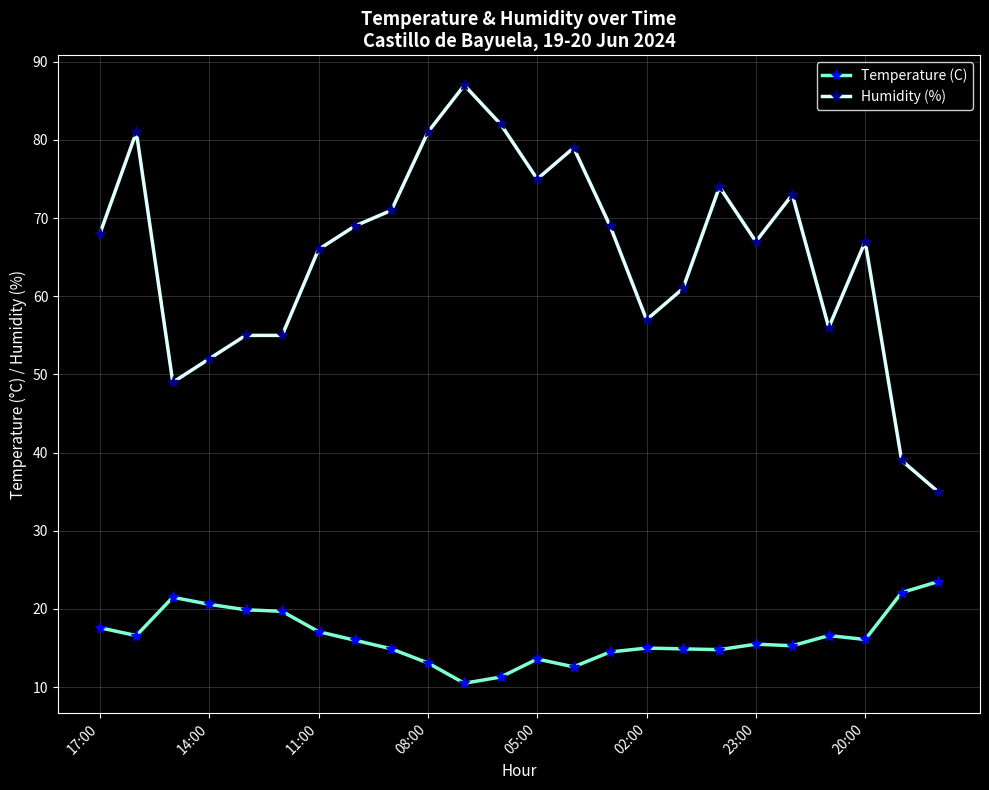

True or false: Humidity (%) and Temperature (C) intersect in this chart.

False